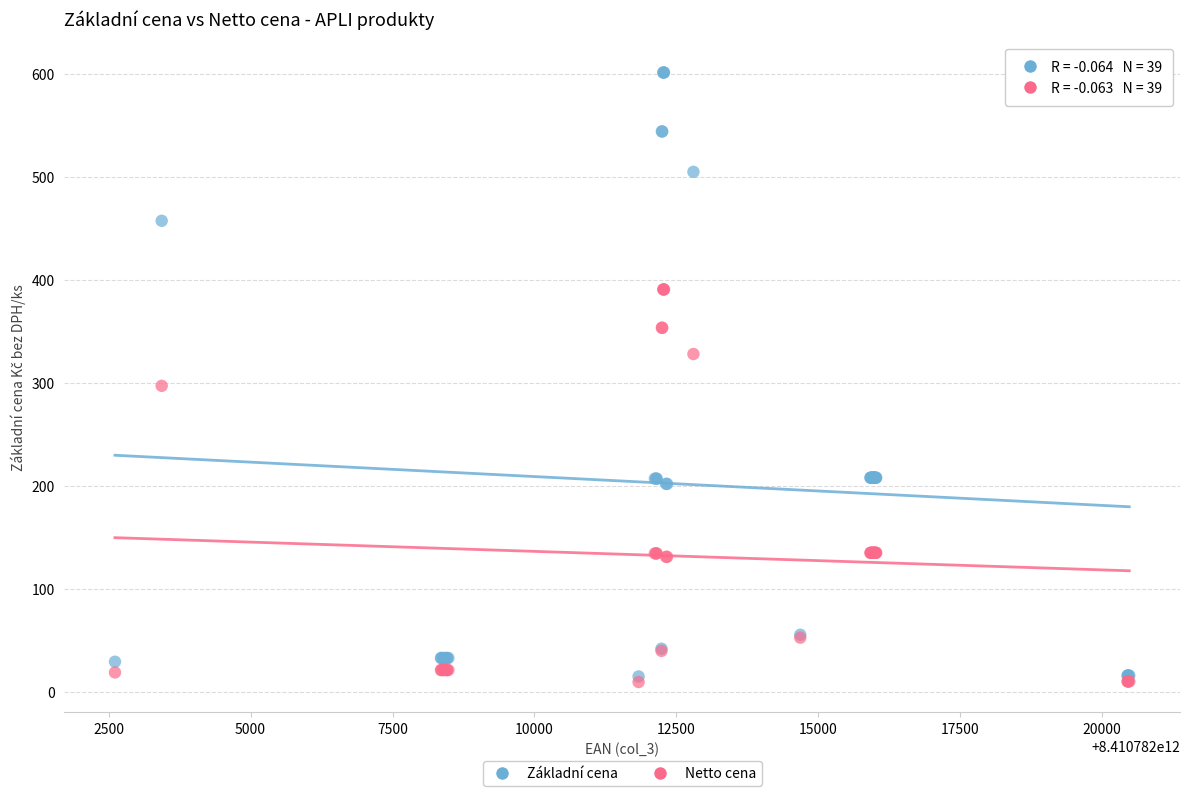

Which series has the widest spread of Y values?

Základní cena